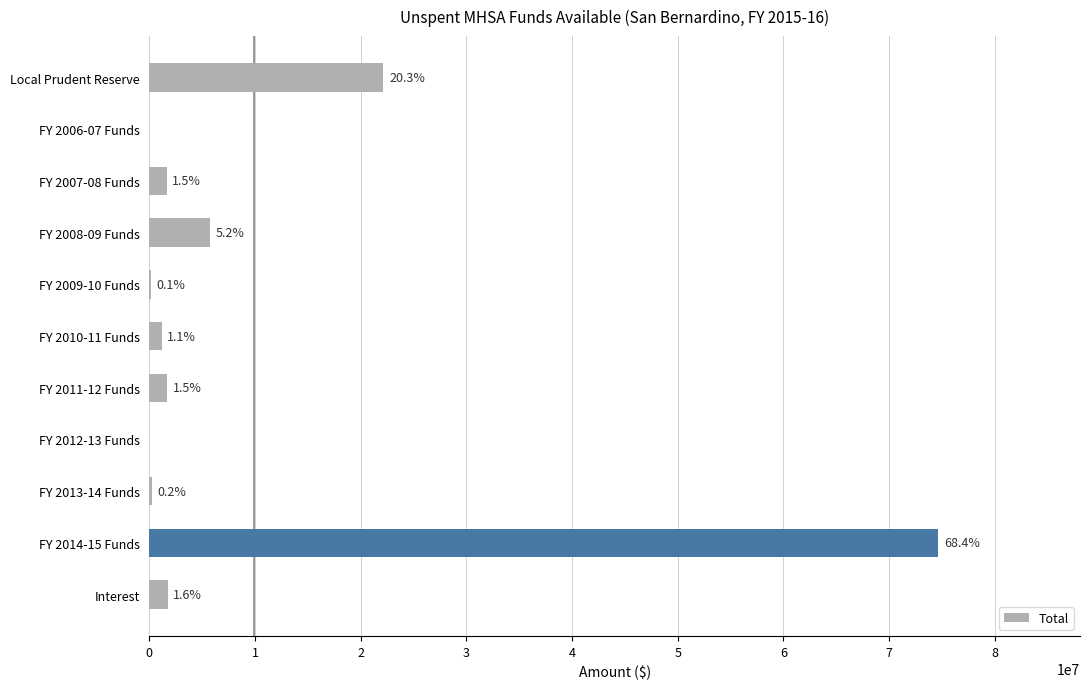

Are the bars horizontal?

Yes